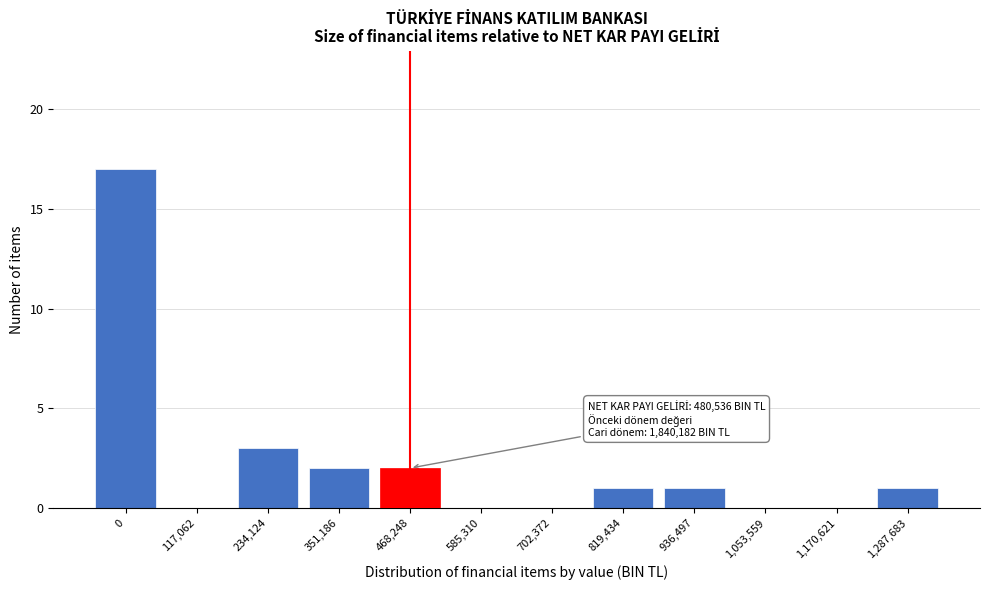

Reading right to left, what are all the values shown in this chart?

1,287,683=1	1,170,621=0	1,053,559=0	936,497=1	819,434=1	702,372=0	585,310=0	468,248=2	351,186=2	234,124=3	117,062=0	0=17